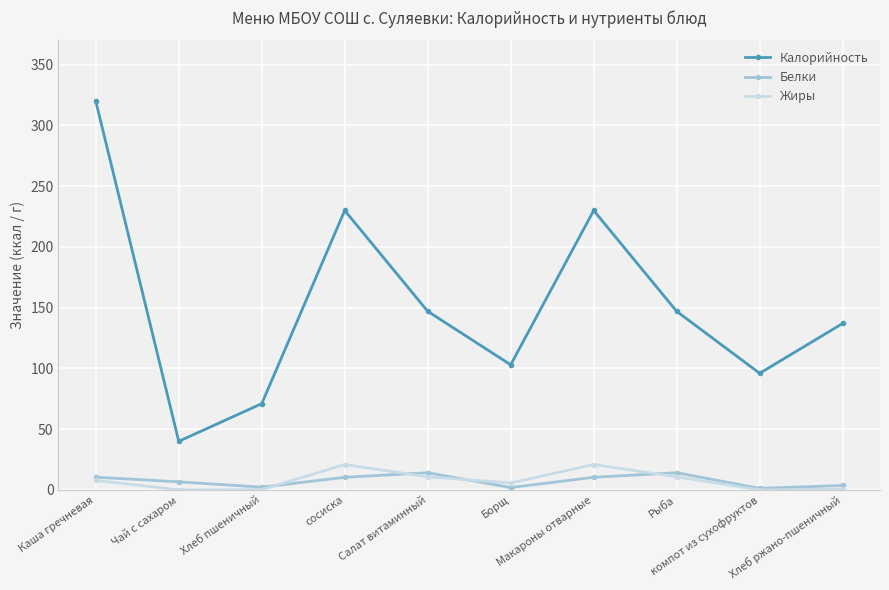

What is the value of the Калорийность point at the 10th from the left?

137.0